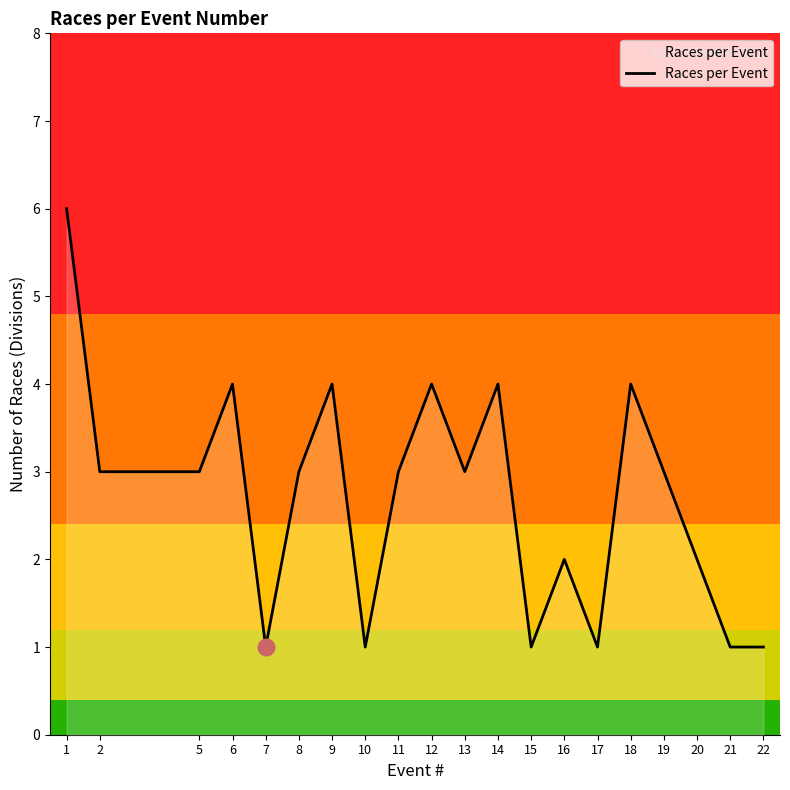

What is the difference between the maximum and minimum values?

5